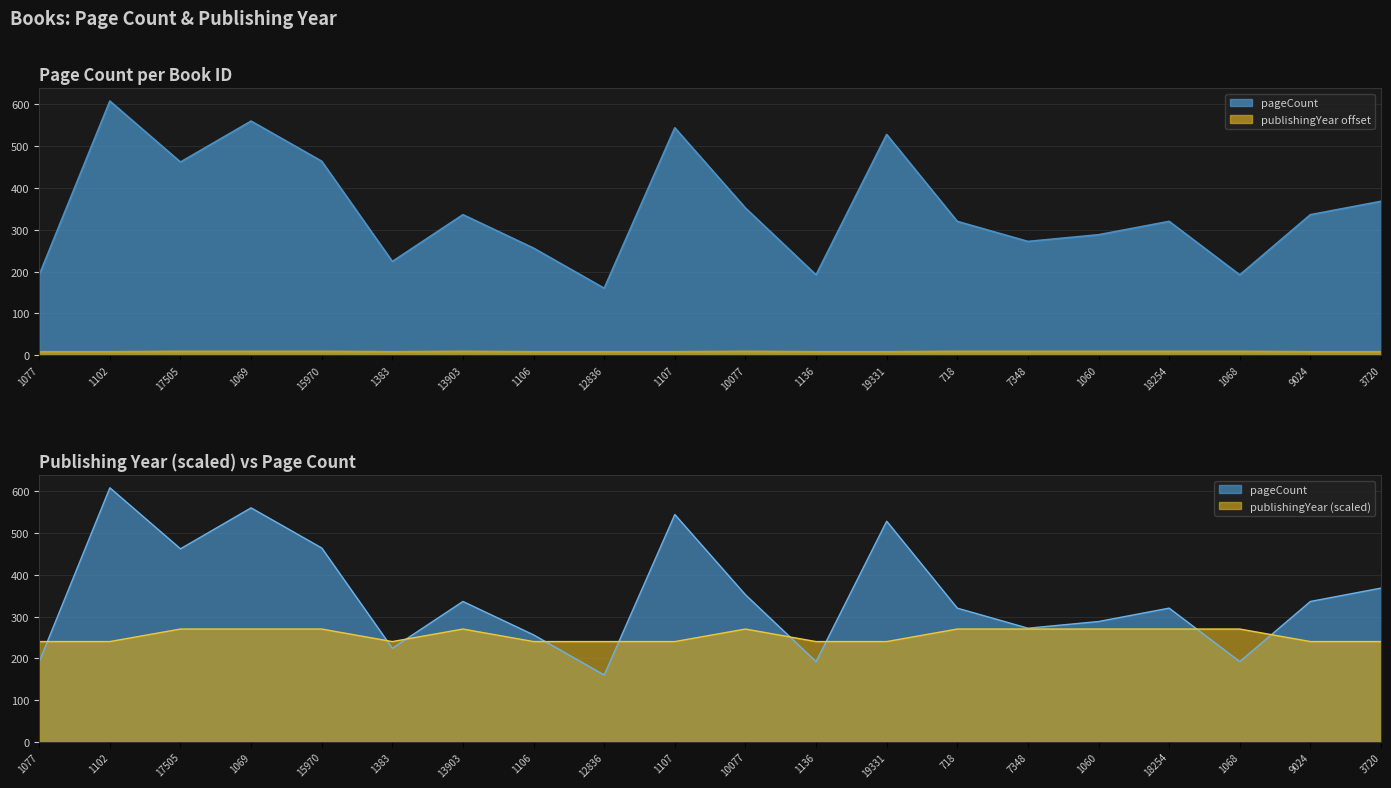

The value of publishingYear at 17505 is 9. True or false?

True